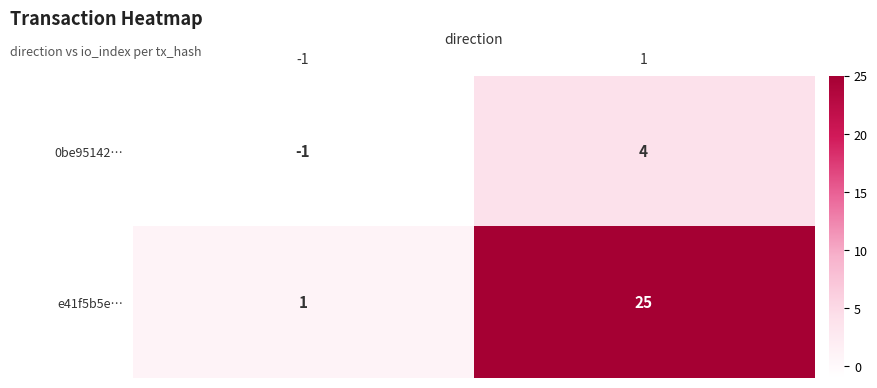

How many series are shown in this chart?

2